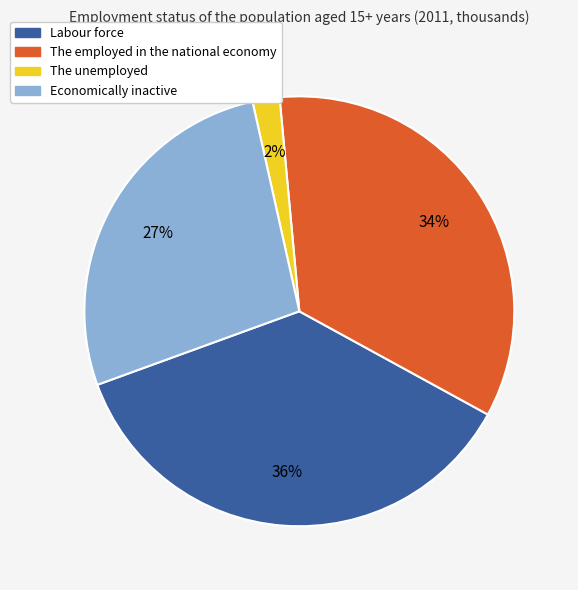

Does Labour force represent more than half of the total?

No